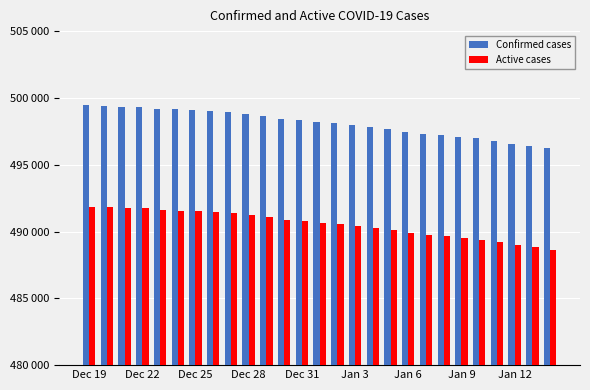

Are the bars horizontal?

No